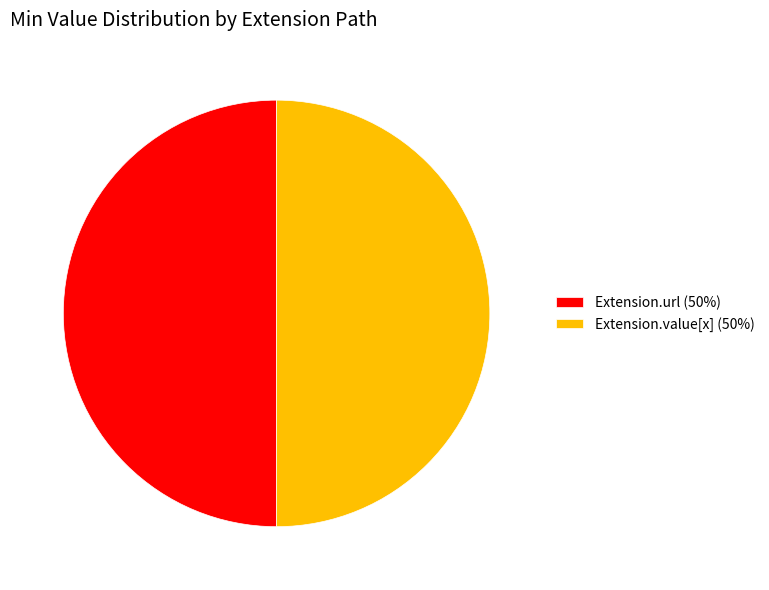

True or false: Extension.value[x] (50%) accounts for 50% of the total.

True